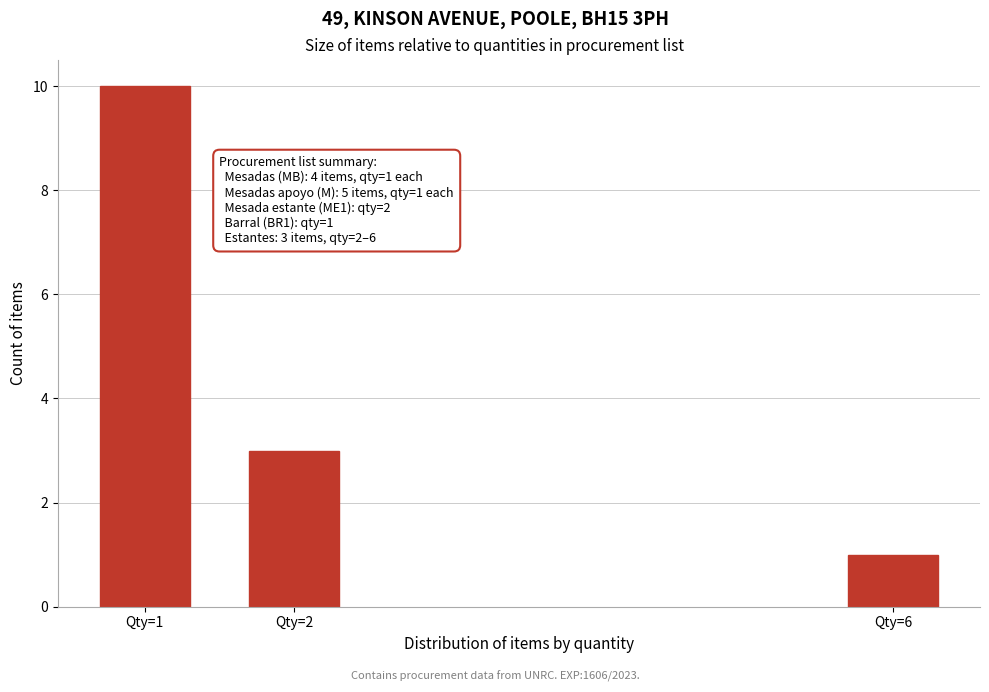

Reading left to right, transcribe all the data shown in this chart.

10	3	1